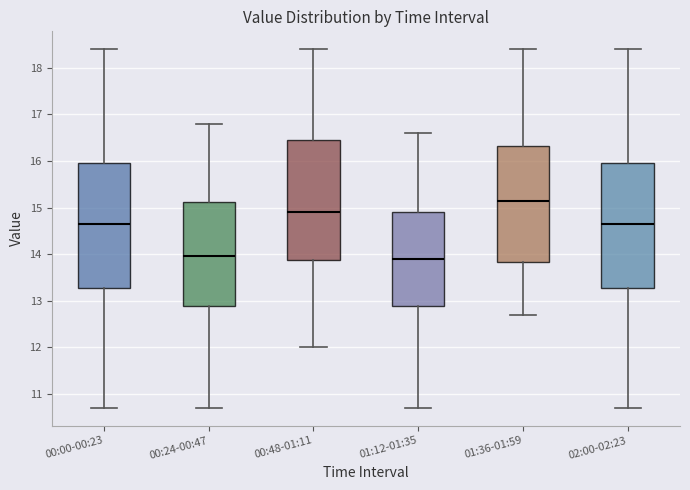

Reading left to right, read every box against the y-axis: the position of its median line, the range the box covers, and the ends of its whiskers. The values are not printed on the chart, so give them approximately, as read against the axis.

00:00-00:23: median 14.7, box 13.3 to 16.0, whiskers 10.7 to 18.4
00:24-00:47: median 14.0, box 12.9 to 15.1, whiskers 10.7 to 16.8
00:48-01:11: median 14.9, box 13.9 to 16.5, whiskers 12.0 to 18.4
01:12-01:35: median 13.9, box 12.9 to 14.9, whiskers 10.7 to 16.6
01:36-01:59: median 15.2, box 13.8 to 16.3, whiskers 12.7 to 18.4
02:00-02:23: median 14.7, box 13.3 to 16.0, whiskers 10.7 to 18.4